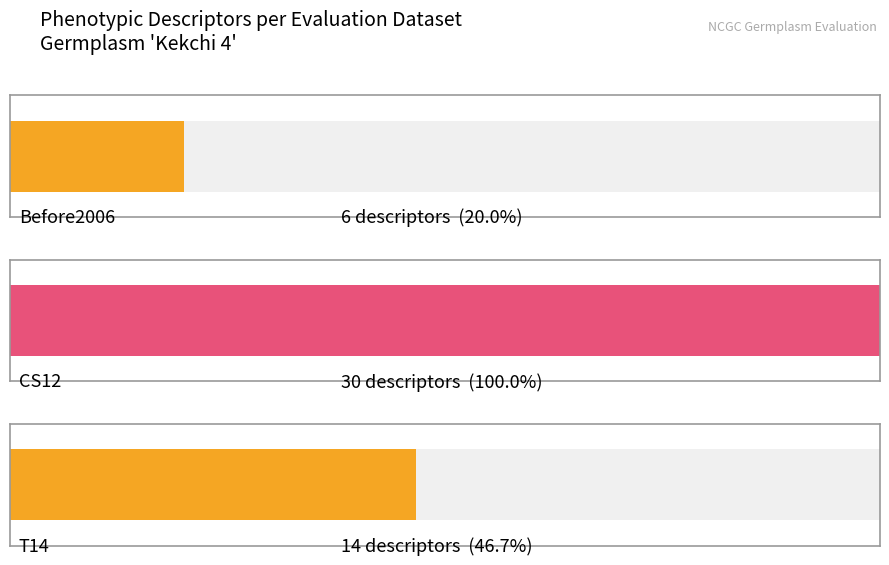

How many values are below 25?

2